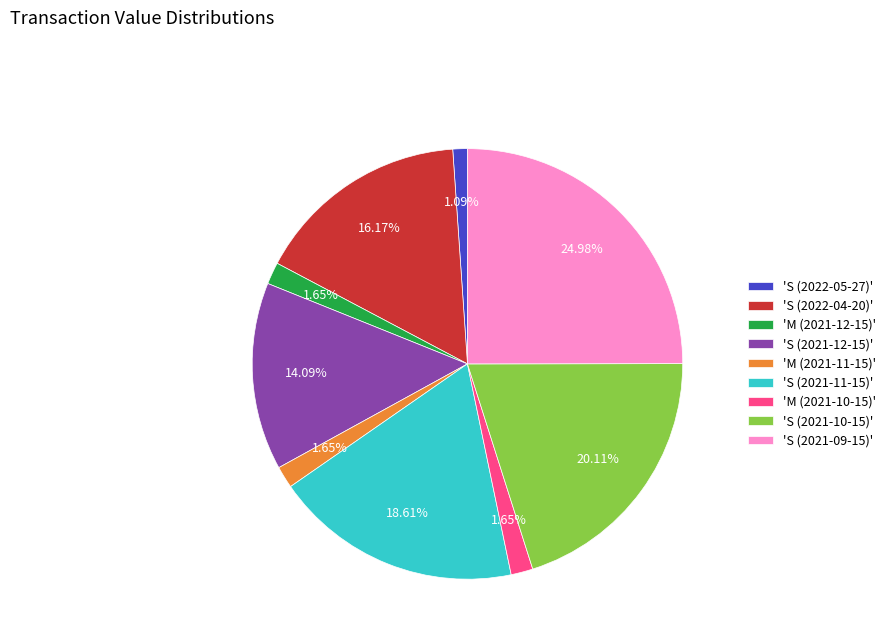

Do 'M (2021-12-15)' and 'M (2021-10-15)' together represent more than half of the pie?

No